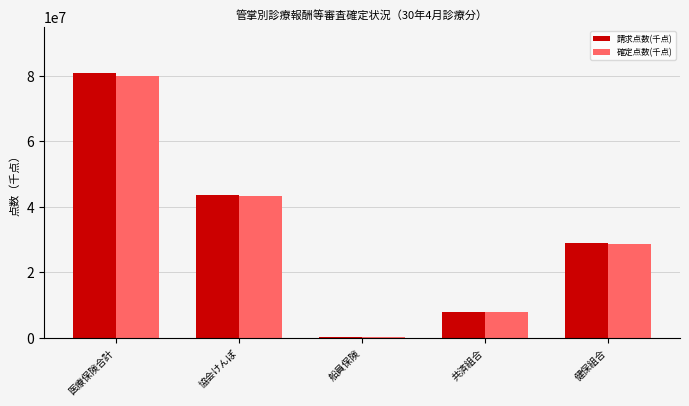

How many groups of bars are there?

5